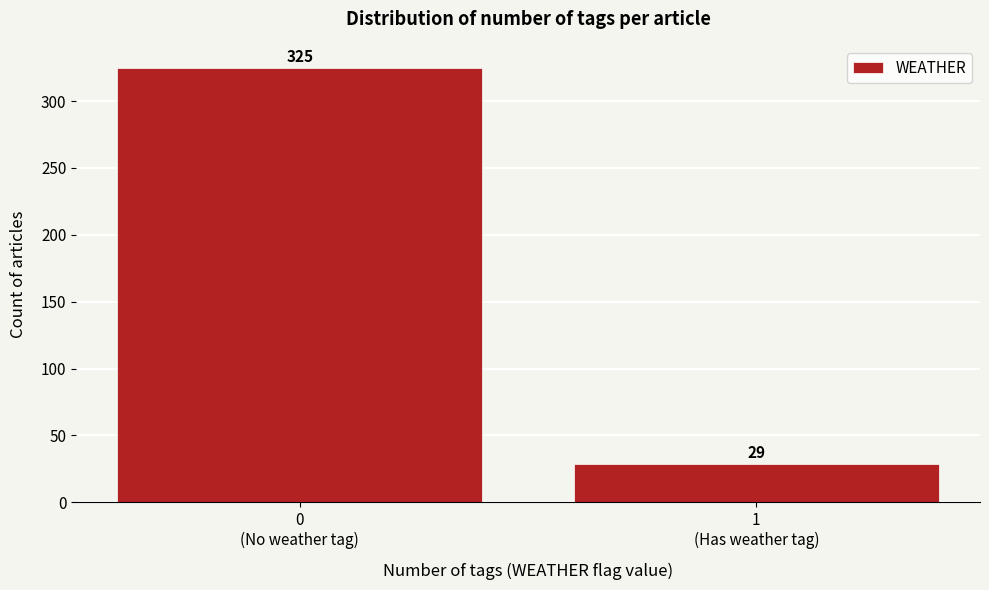

What is the difference between the maximum and minimum values?

296